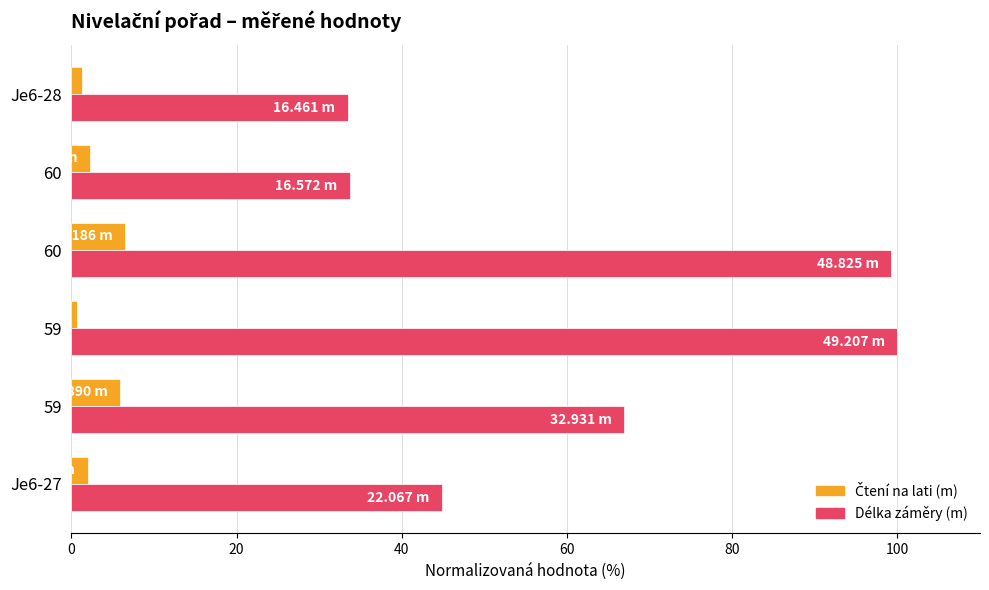

How many distinct data groups are displayed?

2